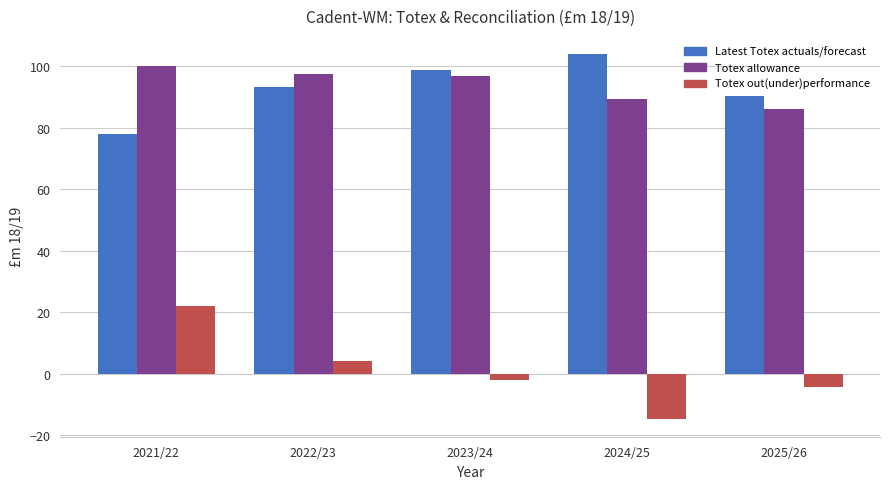

Which series has the widest spread of values?

Totex out(under)performance